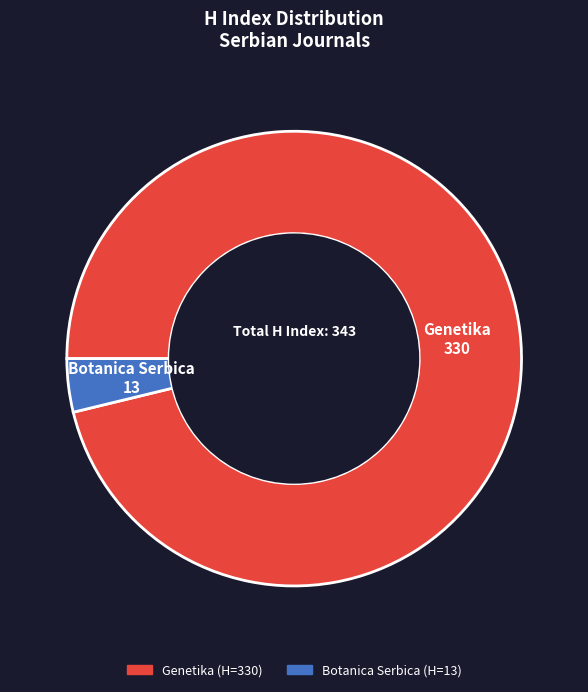

How many segments does this pie chart have?

2